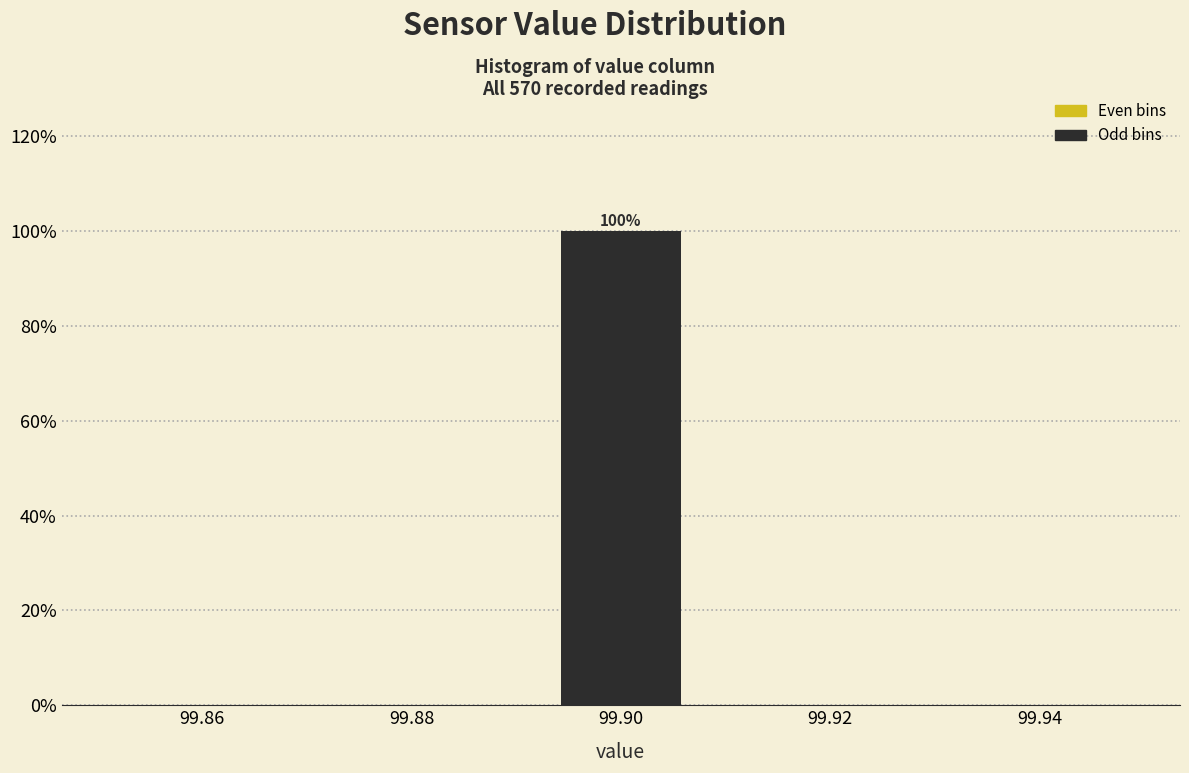

Which range on the x-axis has the tallest bar?

99.892 to 99.908